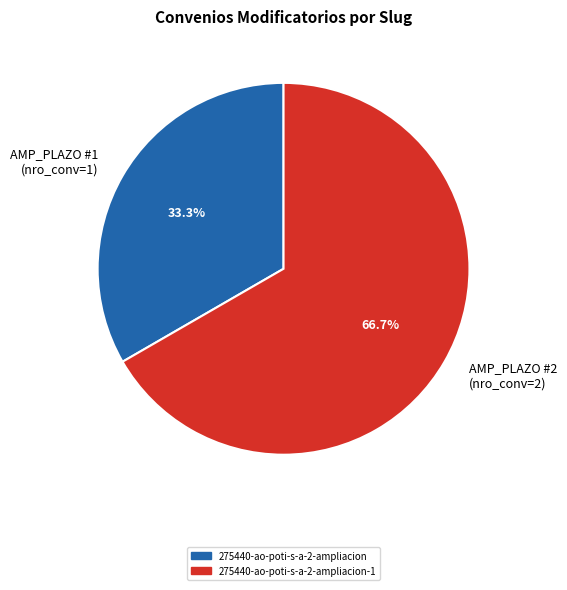

What is the smallest slice in the pie chart?

AMP_PLAZO #1 (nro_conv=1)